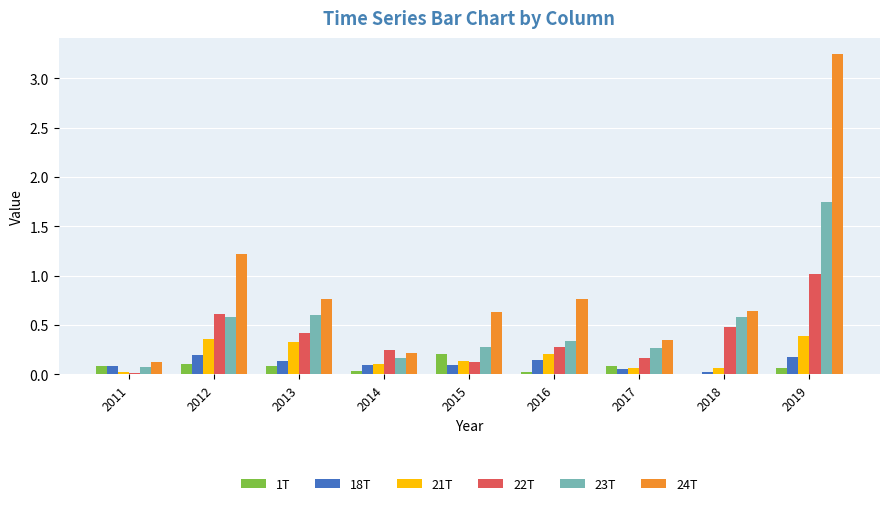

What is the sum of all 1T values?

0.7